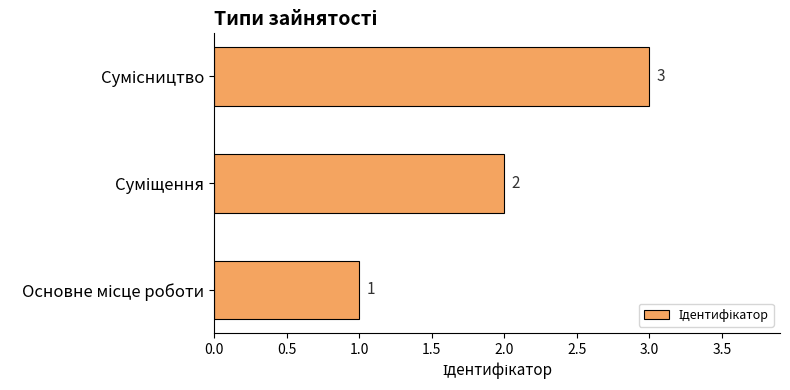

Are the bars grouped side by side (vs. stacked)?

No